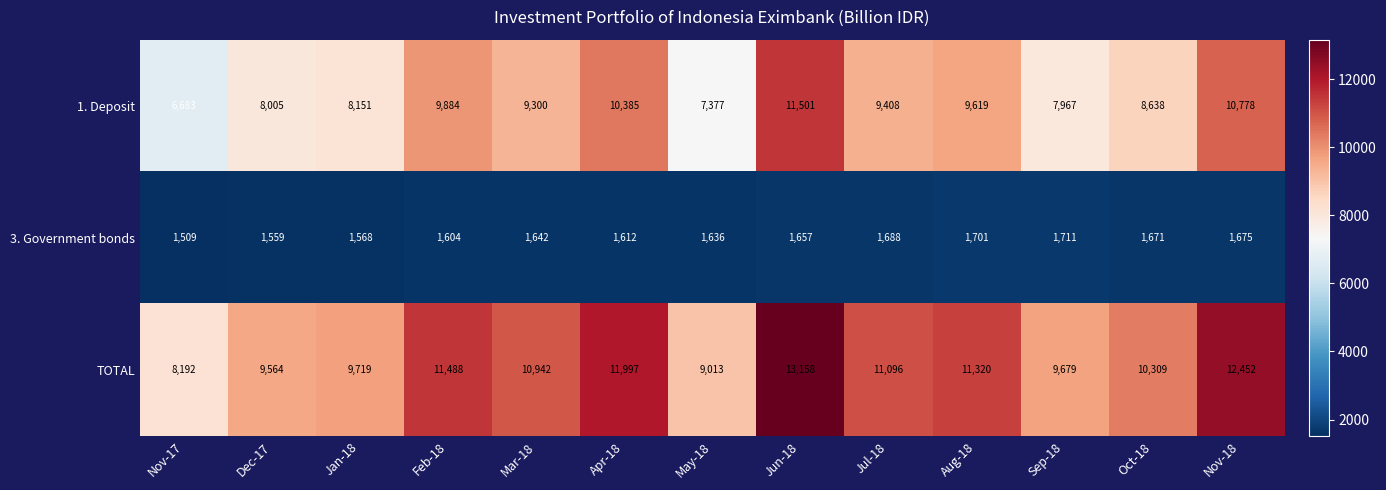

At which category does the chart reach its peak across all series?

Jun-18